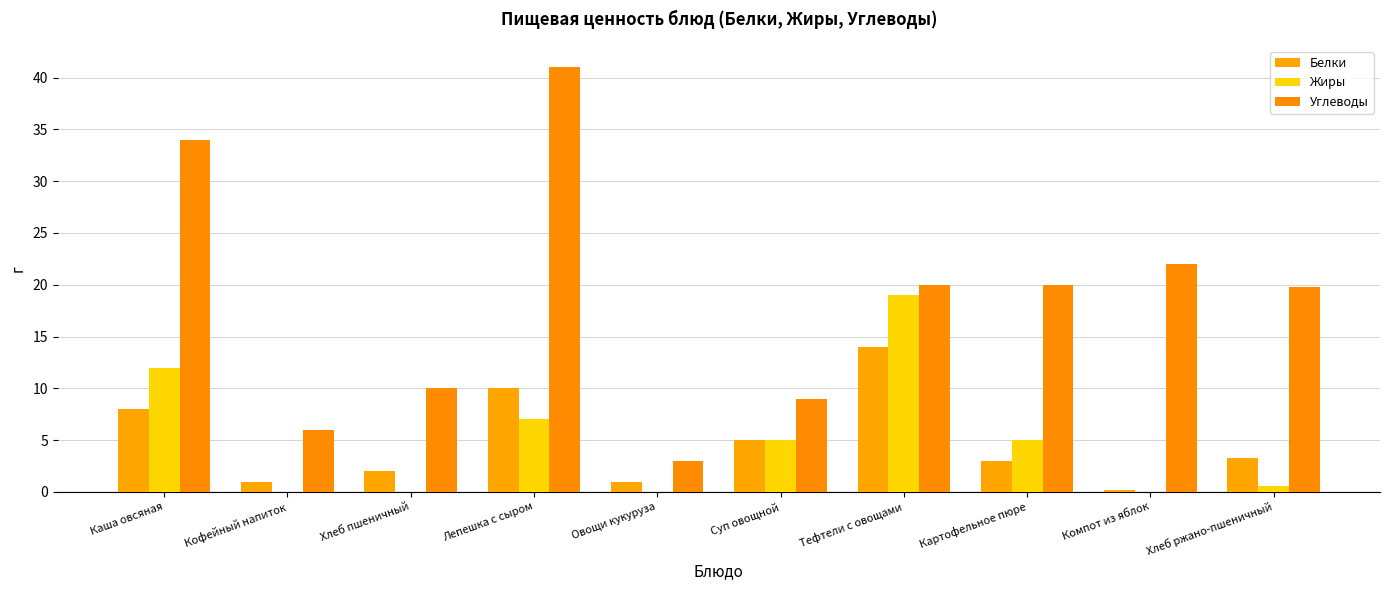

Reading left to right, list all the values displayed in this chart.

Белки: Каша овсяная=8.0	Кофейный напиток=1.0	Хлеб пшеничный=2.0	Лепешка с сыром=10.0	Овощи кукуруза=1.0	Суп овощной=5.0	Тефтели с овощами=14.0	Картофельное пюре=3.0	Компот из яблок=0.2	Хлеб ржано-пшеничный=3.3
Жиры: Каша овсяная=12.0	Кофейный напиток=0.0	Хлеб пшеничный=0.0	Лепешка с сыром=7.0	Овощи кукуруза=0.0	Суп овощной=5.0	Тефтели с овощами=19.0	Картофельное пюре=5.0	Компот из яблок=0.0	Хлеб ржано-пшеничный=0.6
Углеводы: Каша овсяная=34.0	Кофейный напиток=6.0	Хлеб пшеничный=10.0	Лепешка с сыром=41.0	Овощи кукуруза=3.0	Суп овощной=9.0	Тефтели с овощами=20.0	Картофельное пюре=20.0	Компот из яблок=22.0	Хлеб ржано-пшеничный=19.8